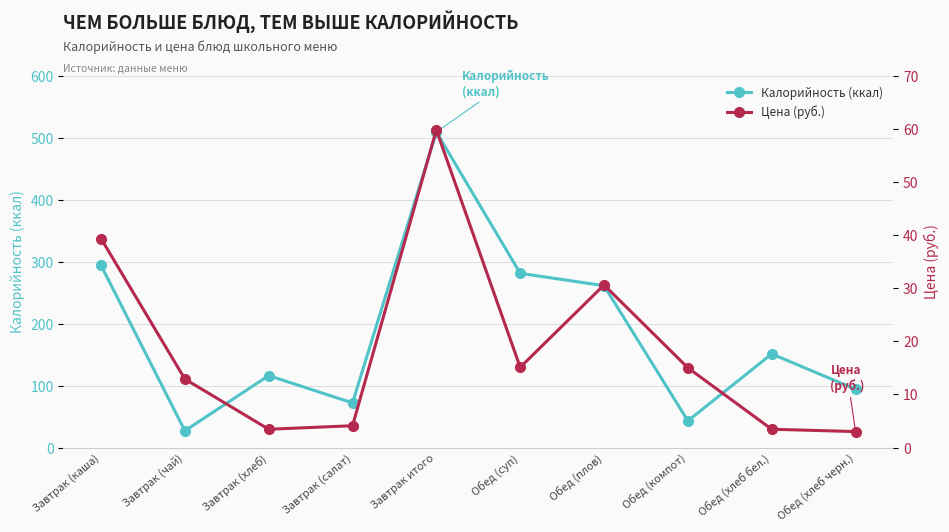

True or false: Цена (руб.) and Калорийность (ккал) cross at least once.

False